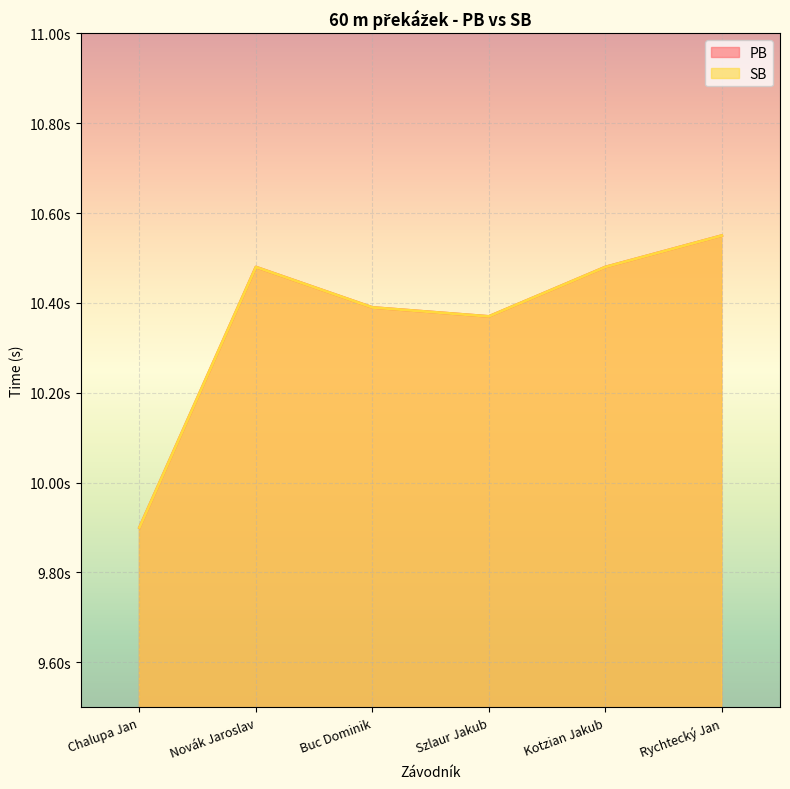

Where does the SB series first go above 10?

Novák Jaroslav